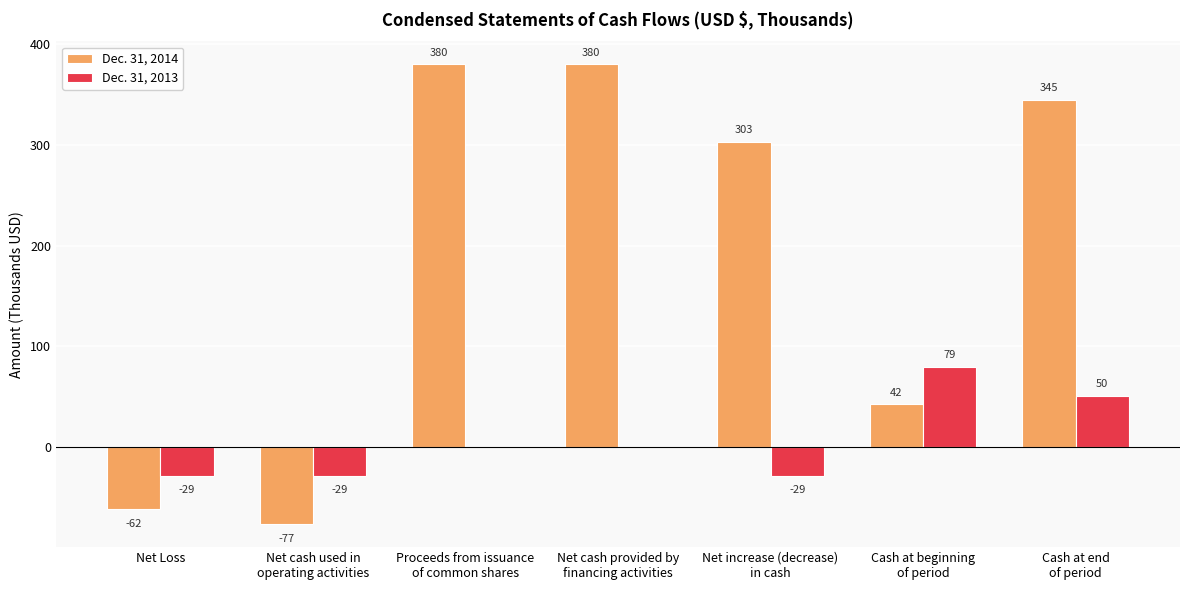

Reading left to right, list all the values displayed in this chart.

Dec. 31, 2014: -62	-77	380	380	303	42	345
Dec. 31, 2013: -29	-29	0	0	-29	79	50